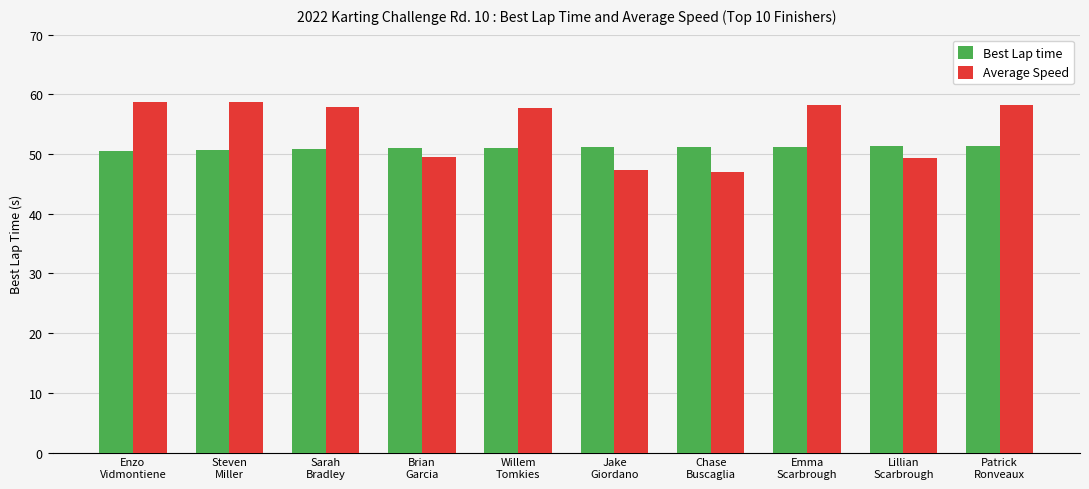

What is the difference between the maximum and second lowest values in the Average Speed series?

11.4